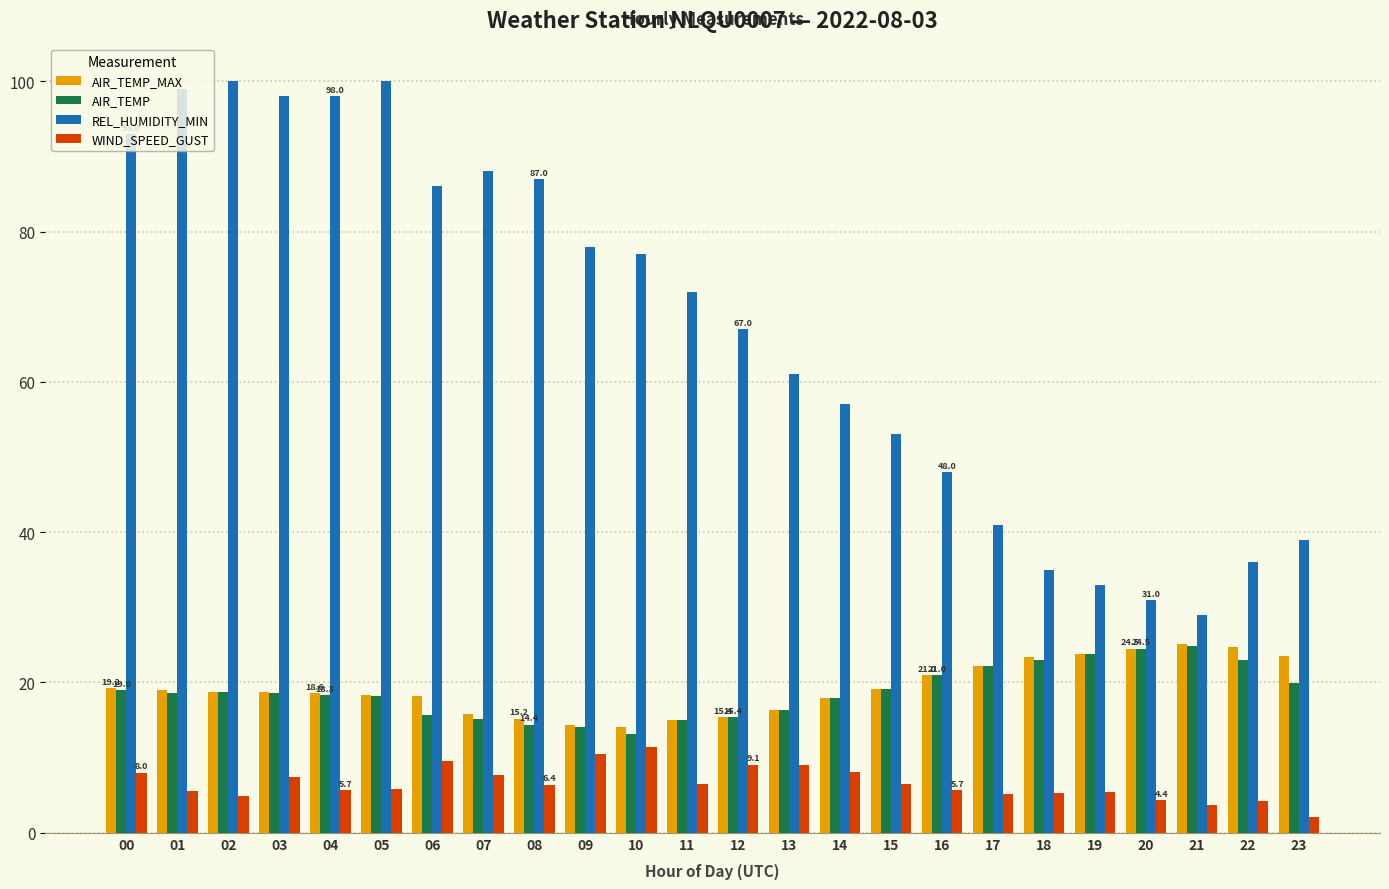

What is the spread (max minus min) of values at 10?

65.5